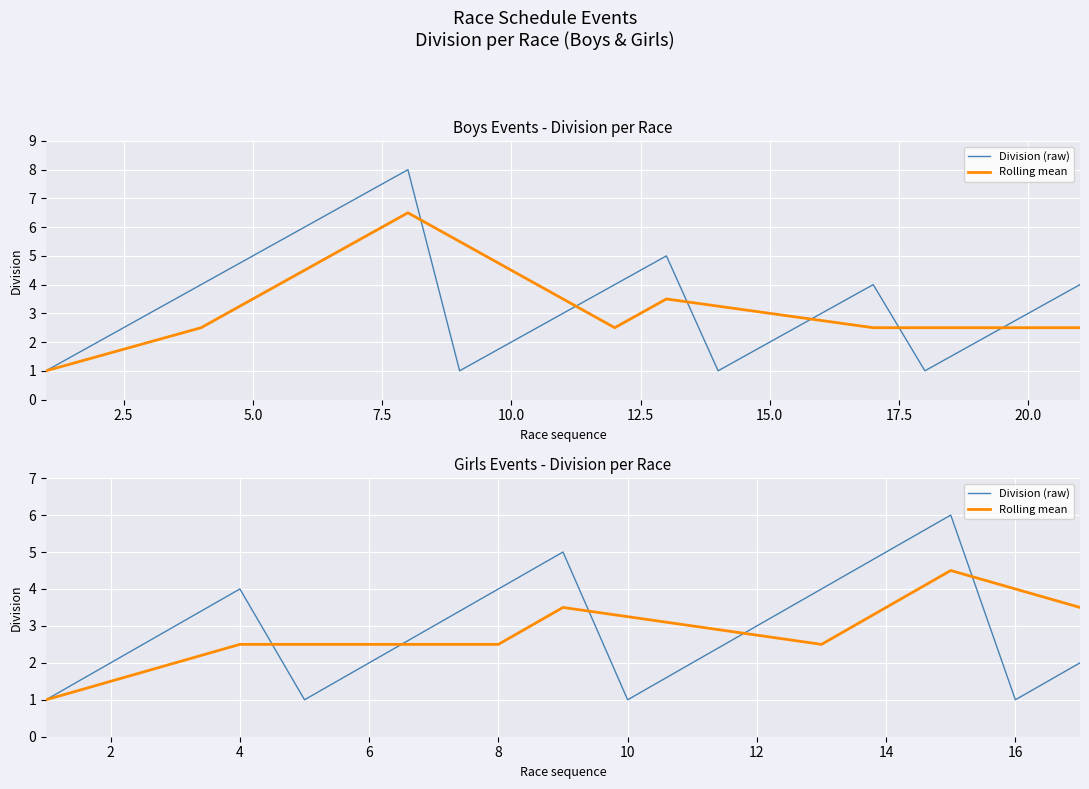

How many interior local valleys does the Division (raw) series have?

3